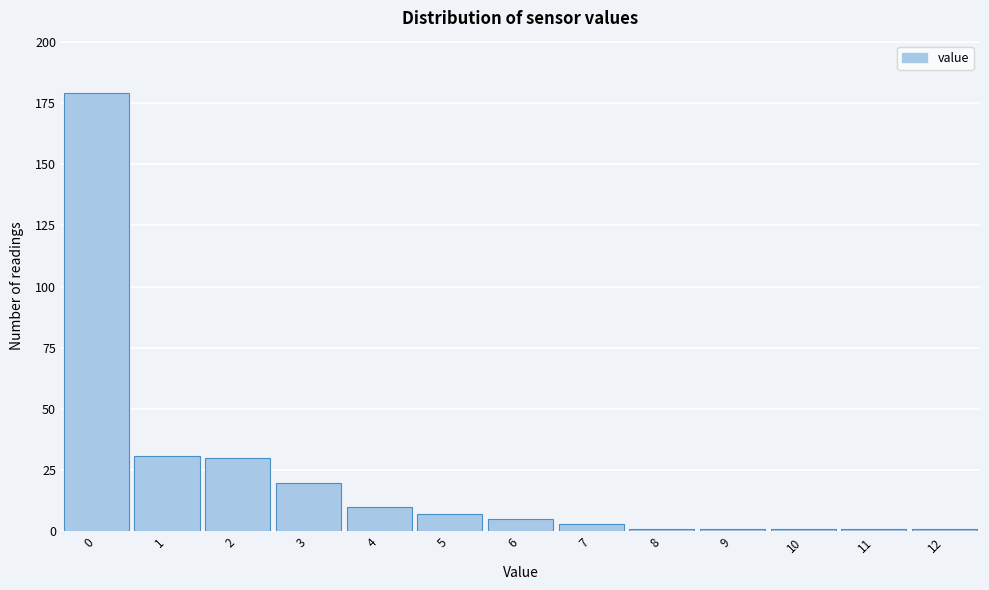

How tall is the bar that spans 2.5 to 3.5 on the x-axis? The values are not printed on the chart, so give them approximately, as read against the axis.

20